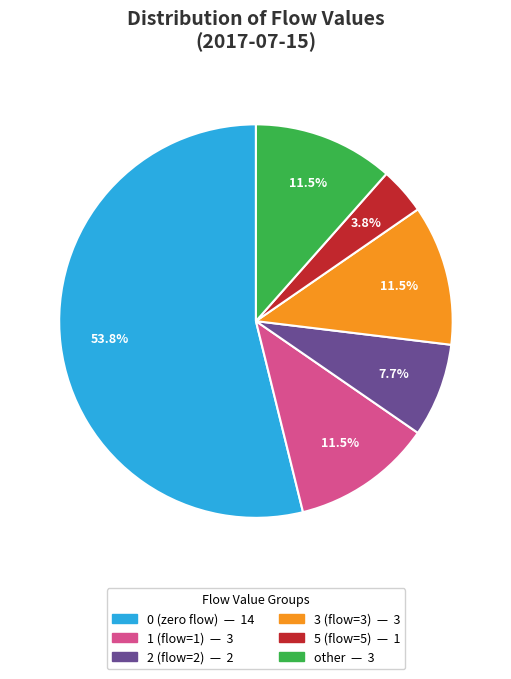

What is the ratio of the value at 3 to the value at other?

1.0